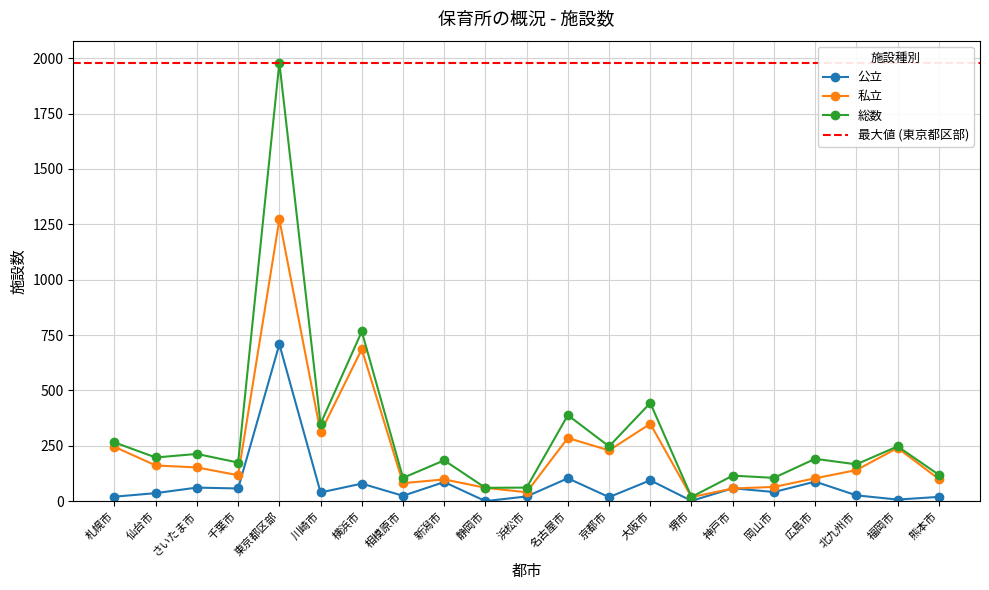

What is the value of the 私立 point at the 9th from the left?

98